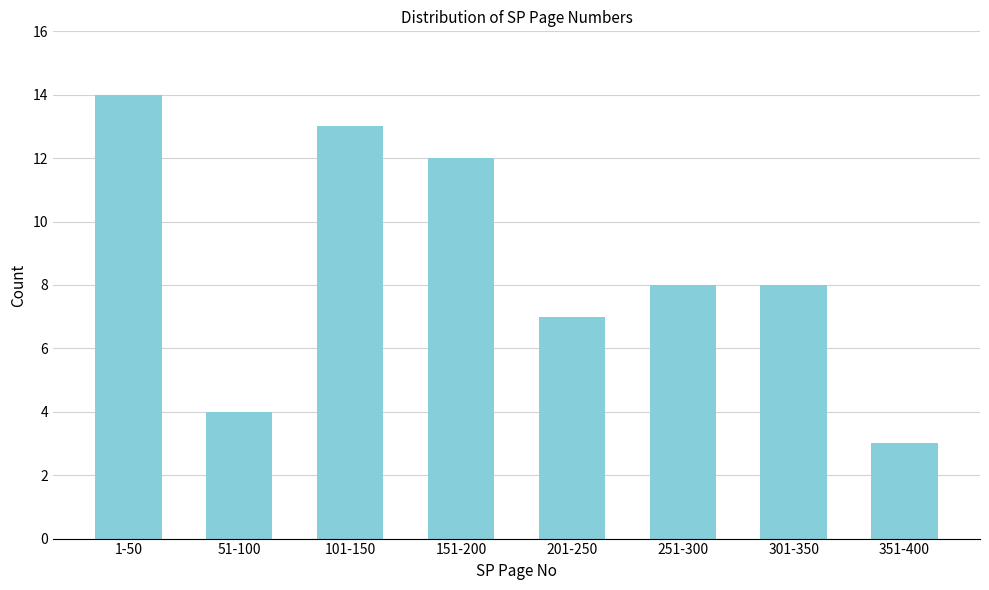

Reading left to right, extract all data points from this chart.

1-50=14	51-100=4	101-150=13	151-200=12	201-250=7	251-300=8	301-350=8	351-400=3